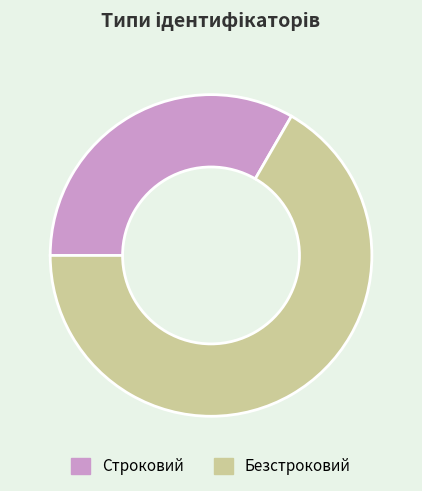

Is the sum of Безстроковий and Строковий greater than half?

Yes